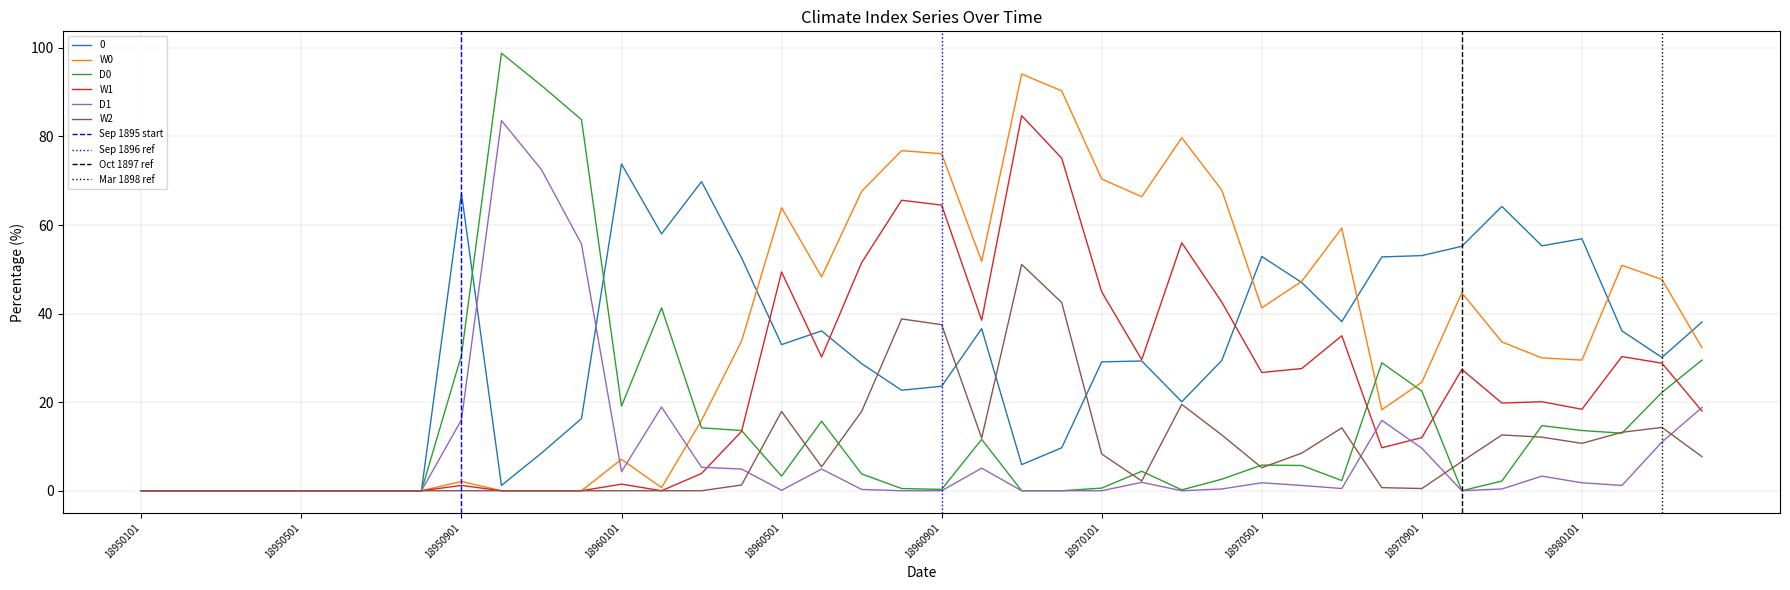

What is the average value of the D1 series?

8.5